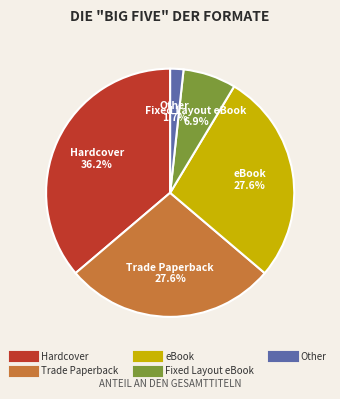

Does Hardcover account for over 50% of the chart?

No